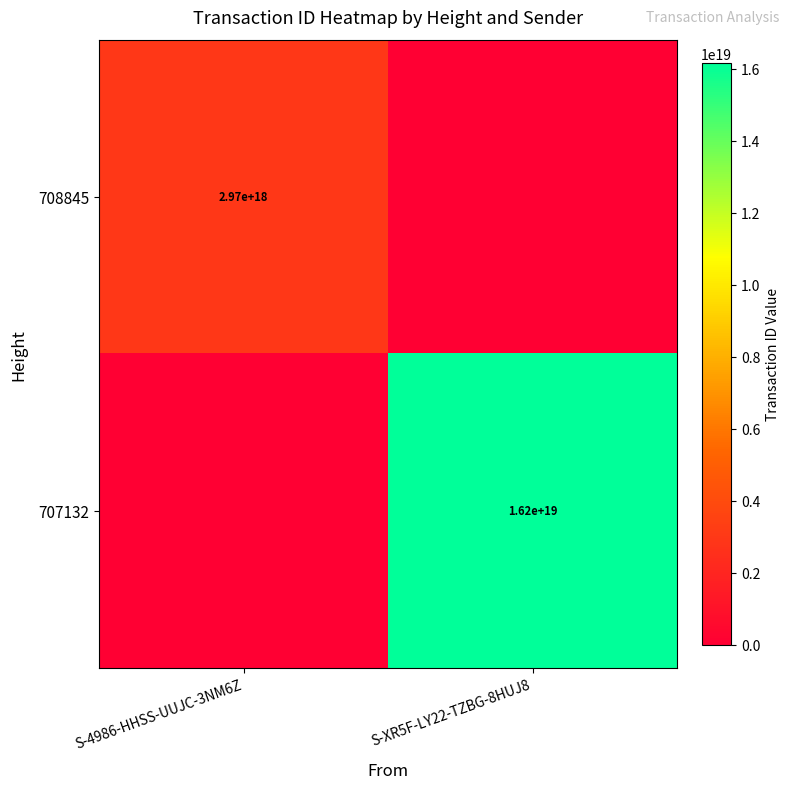

Is it true that 708845 equals 4927683278132560896 at S-4986-HHSS-UUJC-3NM6Z?

False